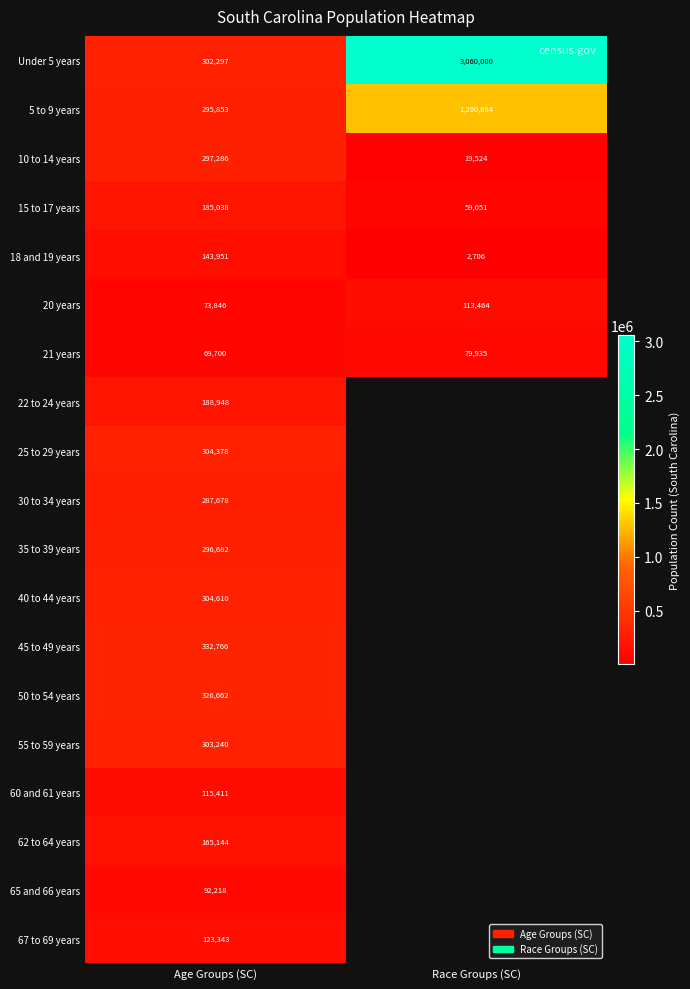

Is it true that 45 to 49 years equals 332766 at Age Groups (SC)?

True